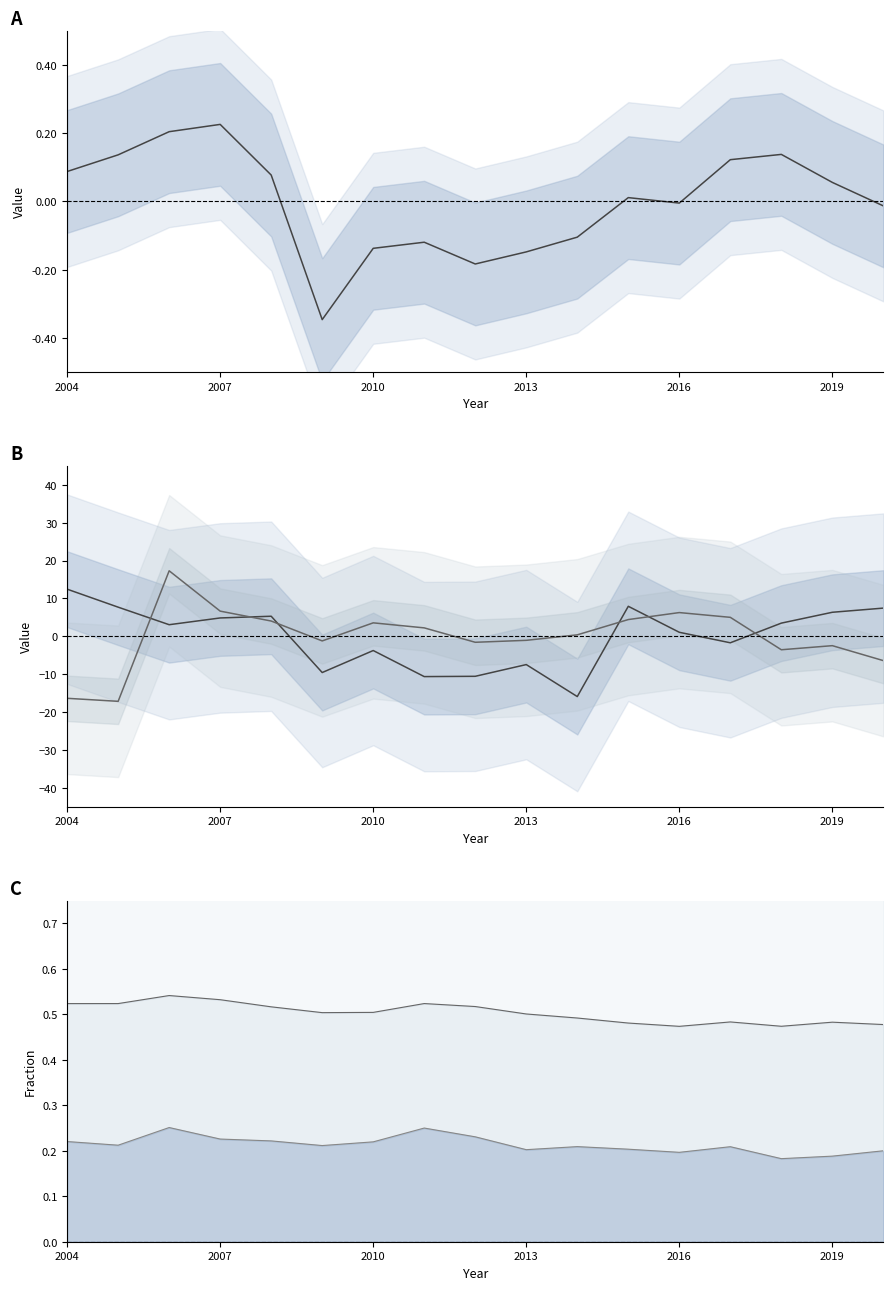

True or false: 青森県 has more than 1 interior local peaks.

True